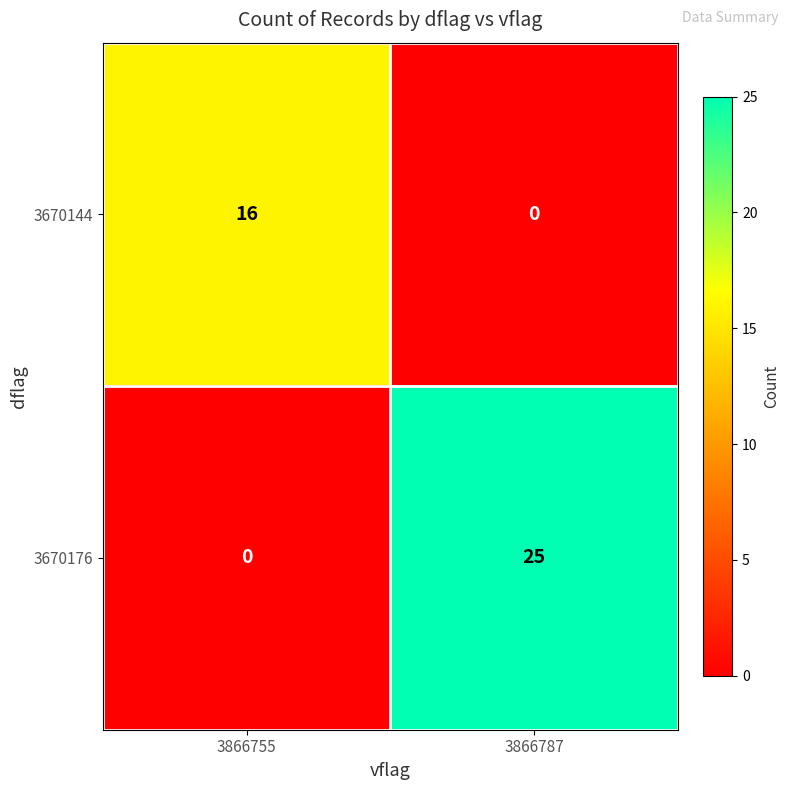

True or false: 3670144 has a value of 0 at 3866787.

True